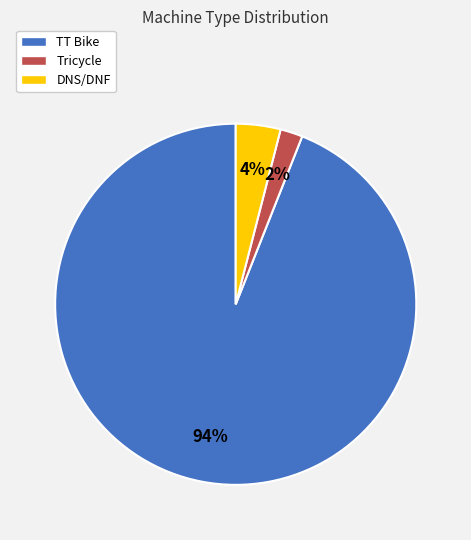

What is the largest slice in the pie chart?

TT Bike